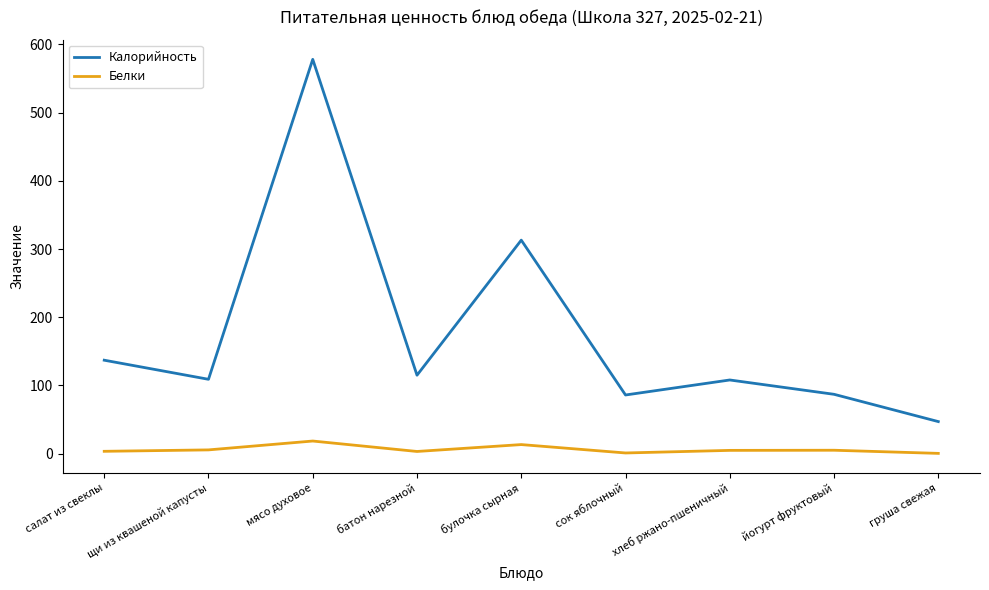

Is it true that Калорийность equals 313.0 at булочка сырная?

True